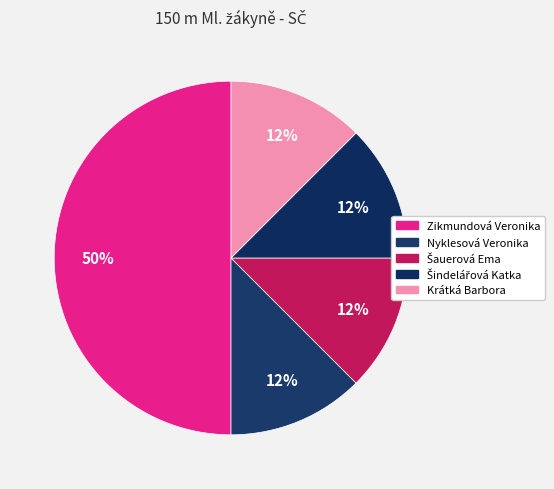

What is the largest slice in the pie chart?

Zikmundová Veronika